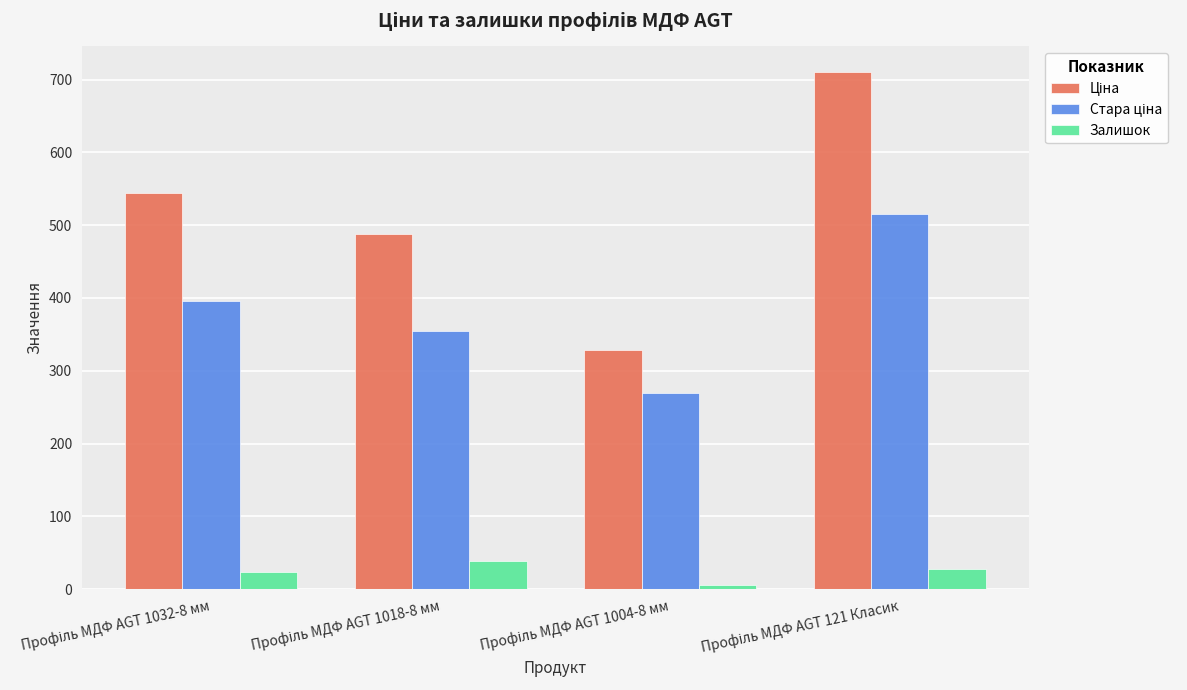

At how many categories does at least one series exceed 142?

4